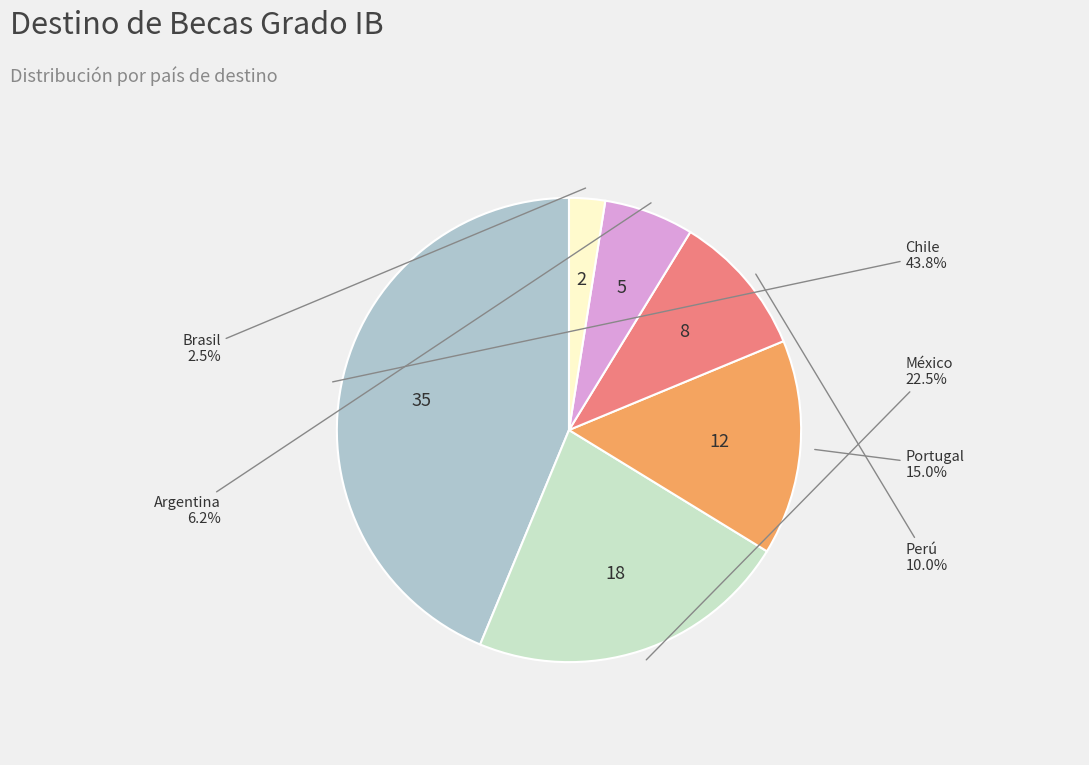

Is there a majority slice in this chart?

No